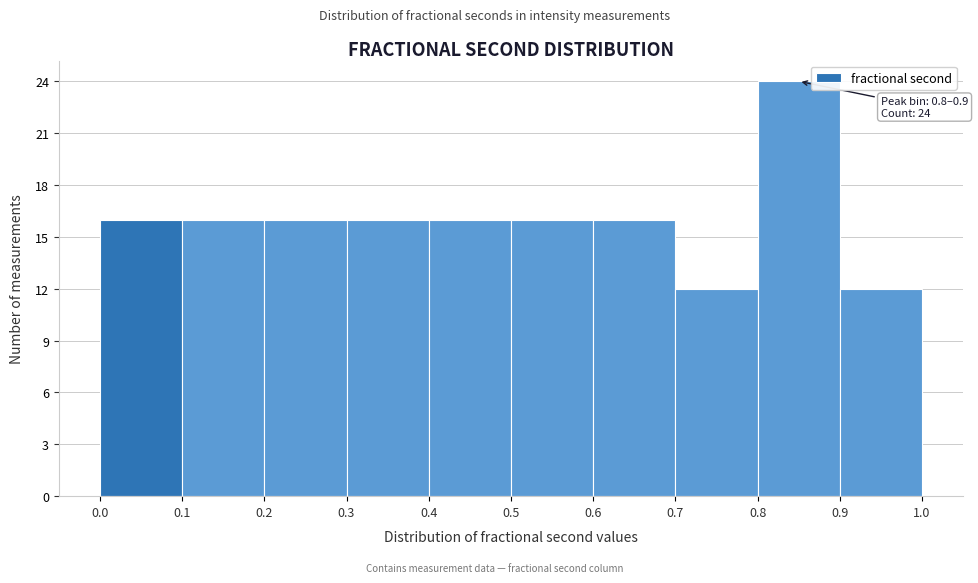

Over which range of the x-axis is the bar tallest?

0.8 to 0.9